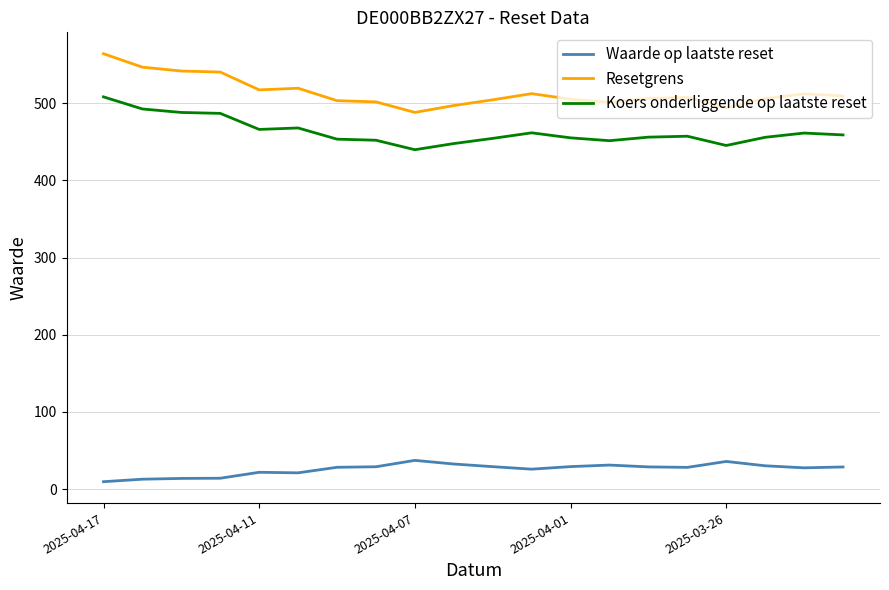

What is the difference between the second highest and minimum values in the Koers onderliggende op laatste reset series?

52.8